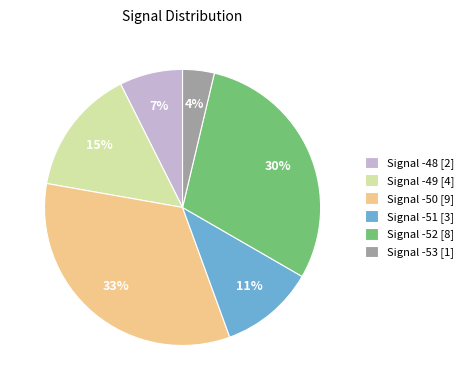

To the nearest percent, what percentage of the pie is Signal -50 [9]?

33%